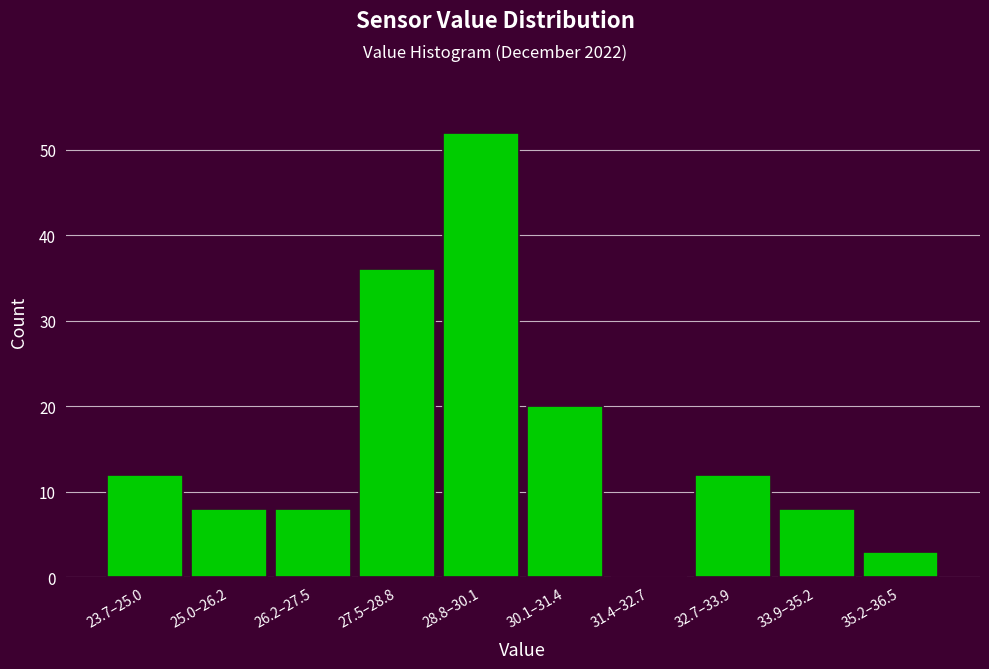

Reading left to right, what are all the values shown in this chart?

23.7–25.0=12	25.0–26.2=8	26.2–27.5=8	27.5–28.8=36	28.8–30.1=52	30.1–31.4=20	31.4–32.7=0	32.7–33.9=12	33.9–35.2=8	35.2–36.5=3